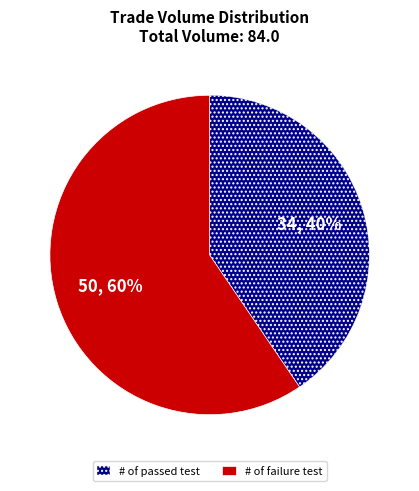

The # of passed test slice represents 40% of the pie. True or false?

True